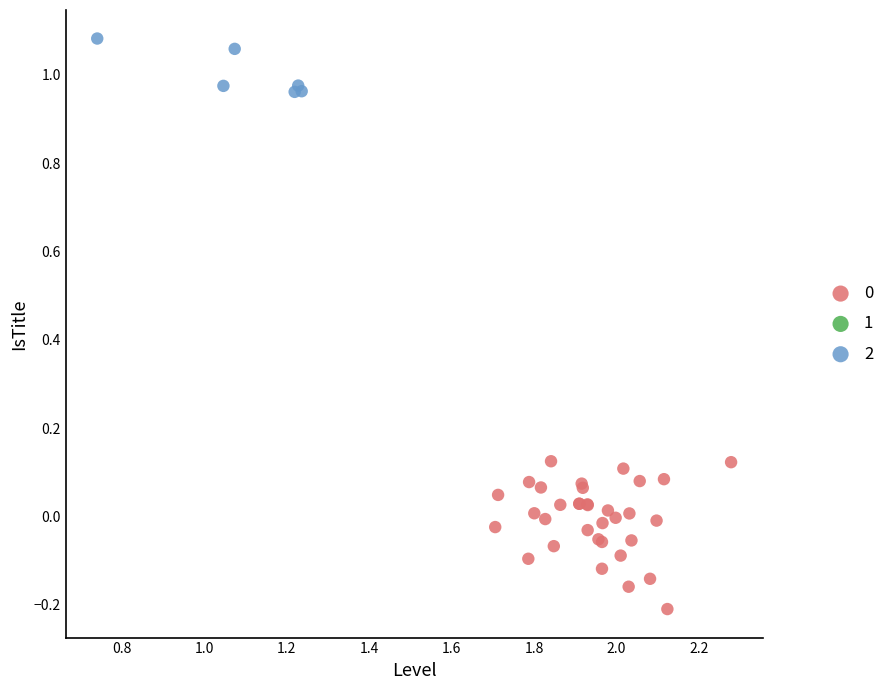

Which series reaches the maximum Y coordinate?

2